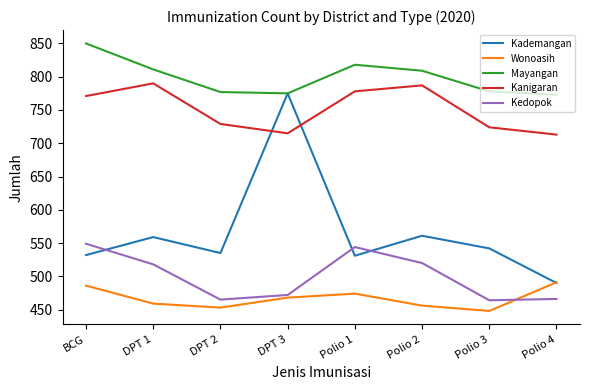

How many distinct data groups are displayed?

5